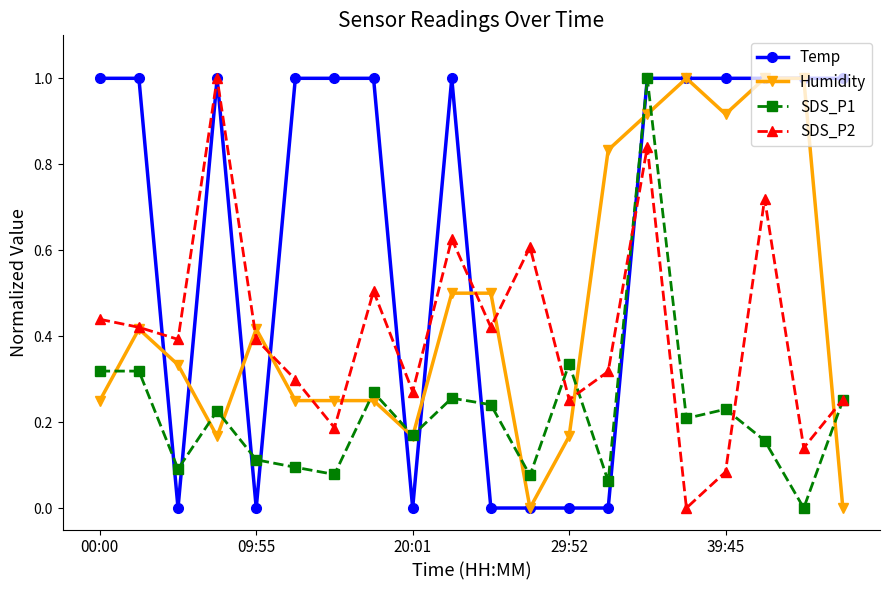

Which series has the largest total across all categories?

Temp